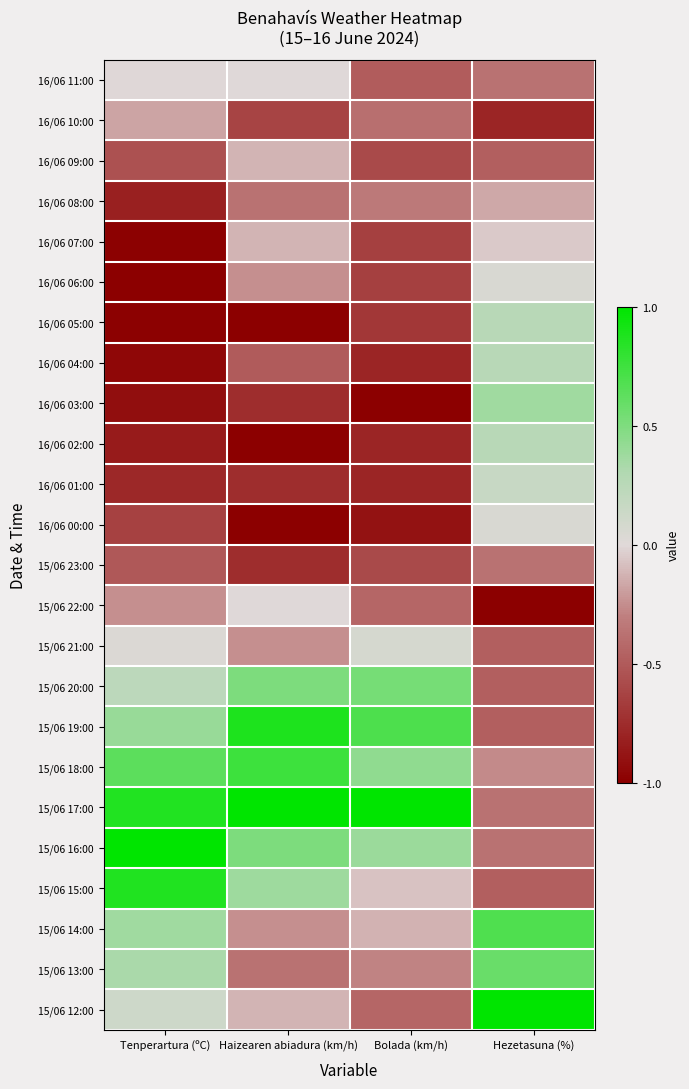

Reading right to left, list all the values displayed in this chart.

16/06 11:00: Hezetasuna (%)=-0.4	Bolada (km/h)=-0.5	Haizearen abiadura (km/h)=0.0	Tenperartura (ºC)=-0.0
16/06 10:00: Hezetasuna (%)=-0.8	Bolada (km/h)=-0.4	Haizearen abiadura (km/h)=-0.6	Tenperartura (ºC)=-0.2
16/06 09:00: Hezetasuna (%)=-0.5	Bolada (km/h)=-0.6	Haizearen abiadura (km/h)=-0.1	Tenperartura (ºC)=-0.6
16/06 08:00: Hezetasuna (%)=-0.2	Bolada (km/h)=-0.3	Haizearen abiadura (km/h)=-0.4	Tenperartura (ºC)=-0.8
16/06 07:00: Hezetasuna (%)=-0.1	Bolada (km/h)=-0.6	Haizearen abiadura (km/h)=-0.1	Tenperartura (ºC)=-1.0
16/06 06:00: Hezetasuna (%)=0.1	Bolada (km/h)=-0.6	Haizearen abiadura (km/h)=-0.2	Tenperartura (ºC)=-1.0
16/06 05:00: Hezetasuna (%)=0.3	Bolada (km/h)=-0.7	Haizearen abiadura (km/h)=-1.0	Tenperartura (ºC)=-1.0
16/06 04:00: Hezetasuna (%)=0.3	Bolada (km/h)=-0.8	Haizearen abiadura (km/h)=-0.5	Tenperartura (ºC)=-1.0
16/06 03:00: Hezetasuna (%)=0.4	Bolada (km/h)=-1.0	Haizearen abiadura (km/h)=-0.8	Tenperartura (ºC)=-0.9
16/06 02:00: Hezetasuna (%)=0.3	Bolada (km/h)=-0.8	Haizearen abiadura (km/h)=-1.0	Tenperartura (ºC)=-0.8
16/06 01:00: Hezetasuna (%)=0.2	Bolada (km/h)=-0.8	Haizearen abiadura (km/h)=-0.8	Tenperartura (ºC)=-0.8
16/06 00:00: Hezetasuna (%)=0.1	Bolada (km/h)=-0.9	Haizearen abiadura (km/h)=-1.0	Tenperartura (ºC)=-0.6
15/06 23:00: Hezetasuna (%)=-0.4	Bolada (km/h)=-0.6	Haizearen abiadura (km/h)=-0.8	Tenperartura (ºC)=-0.5
15/06 22:00: Hezetasuna (%)=-1.0	Bolada (km/h)=-0.4	Haizearen abiadura (km/h)=0.0	Tenperartura (ºC)=-0.2
15/06 21:00: Hezetasuna (%)=-0.5	Bolada (km/h)=0.1	Haizearen abiadura (km/h)=-0.2	Tenperartura (ºC)=0.0
15/06 20:00: Hezetasuna (%)=-0.5	Bolada (km/h)=0.5	Haizearen abiadura (km/h)=0.5	Tenperartura (ºC)=0.2
15/06 19:00: Hezetasuna (%)=-0.5	Bolada (km/h)=0.7	Haizearen abiadura (km/h)=0.9	Tenperartura (ºC)=0.4
15/06 18:00: Hezetasuna (%)=-0.3	Bolada (km/h)=0.4	Haizearen abiadura (km/h)=0.8	Tenperartura (ºC)=0.6
15/06 17:00: Hezetasuna (%)=-0.4	Bolada (km/h)=1.0	Haizearen abiadura (km/h)=1.0	Tenperartura (ºC)=0.9
15/06 16:00: Hezetasuna (%)=-0.4	Bolada (km/h)=0.4	Haizearen abiadura (km/h)=0.5	Tenperartura (ºC)=1.0
15/06 15:00: Hezetasuna (%)=-0.5	Bolada (km/h)=-0.1	Haizearen abiadura (km/h)=0.4	Tenperartura (ºC)=0.9
15/06 14:00: Hezetasuna (%)=0.7	Bolada (km/h)=-0.1	Haizearen abiadura (km/h)=-0.2	Tenperartura (ºC)=0.4
15/06 13:00: Hezetasuna (%)=0.6	Bolada (km/h)=-0.3	Haizearen abiadura (km/h)=-0.4	Tenperartura (ºC)=0.3
15/06 12:00: Hezetasuna (%)=1.0	Bolada (km/h)=-0.4	Haizearen abiadura (km/h)=-0.1	Tenperartura (ºC)=0.1